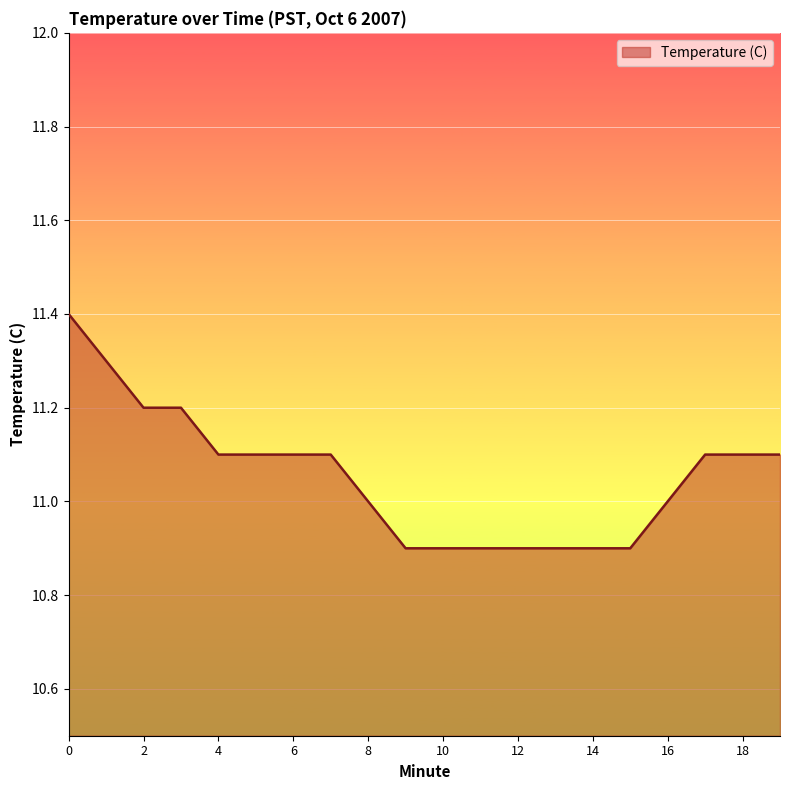

What is the difference between the second highest and minimum values?

0.4